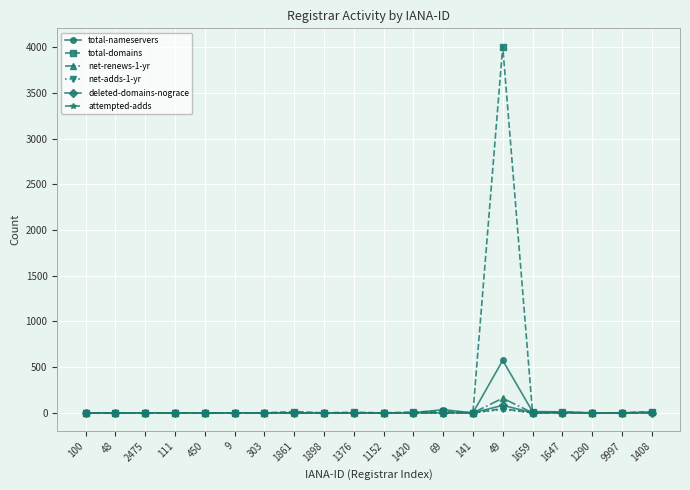

How many values in the net-adds-1-yr series exceed 0?

2